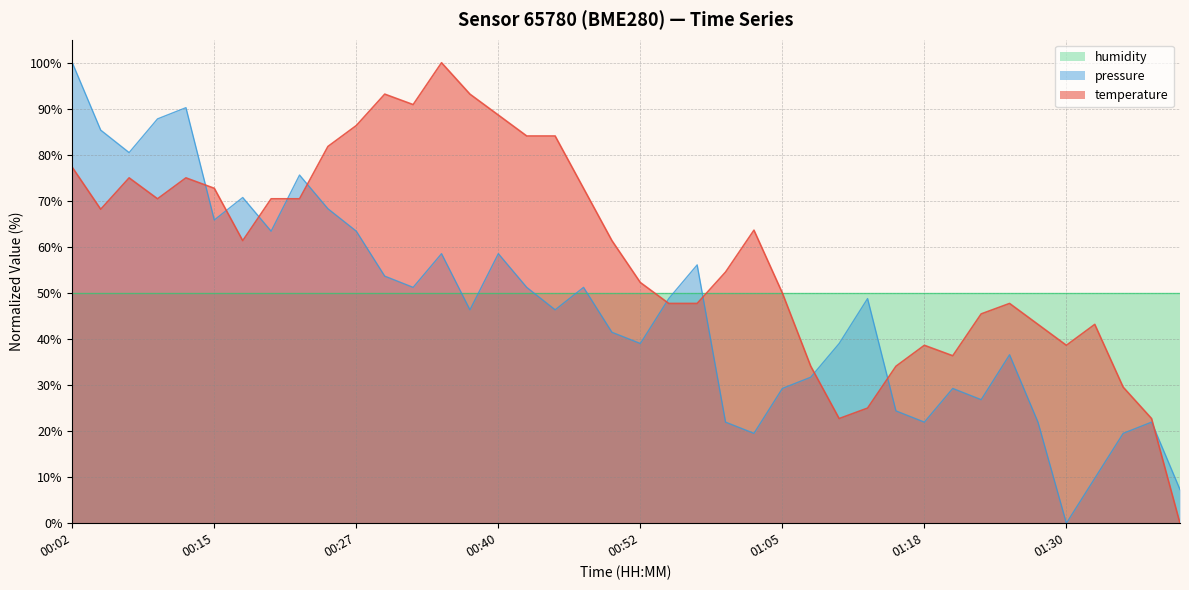

At which label does pressure first exceed 48?

00:02